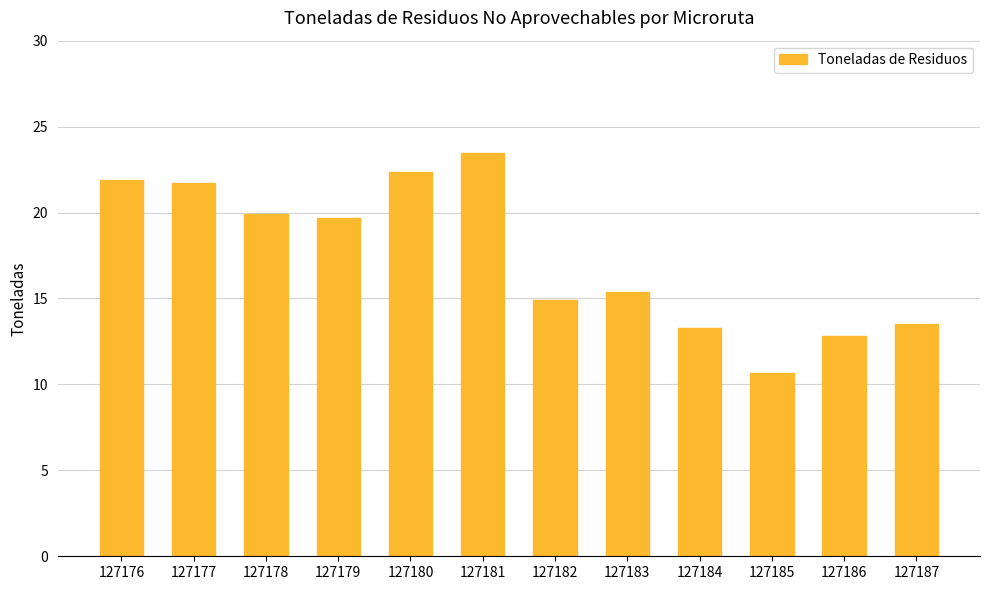

What is the smallest value displayed?

10.7